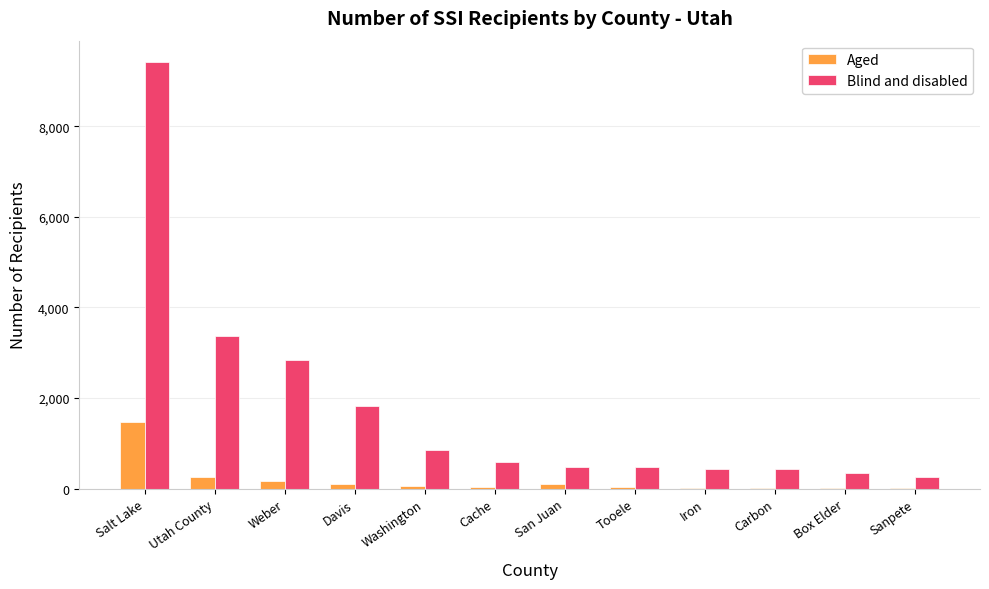

The value of Blind and disabled at Cache is 584. True or false?

True